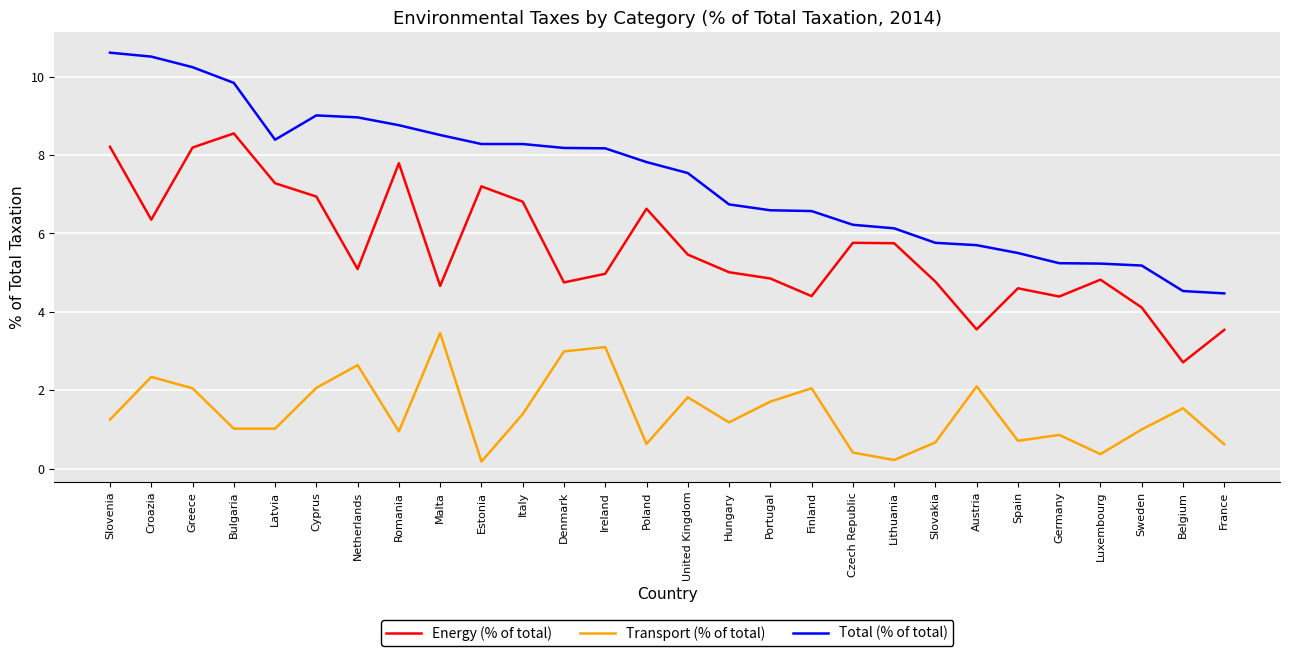

What is the highest value of the Energy (% of total) series?

8.6